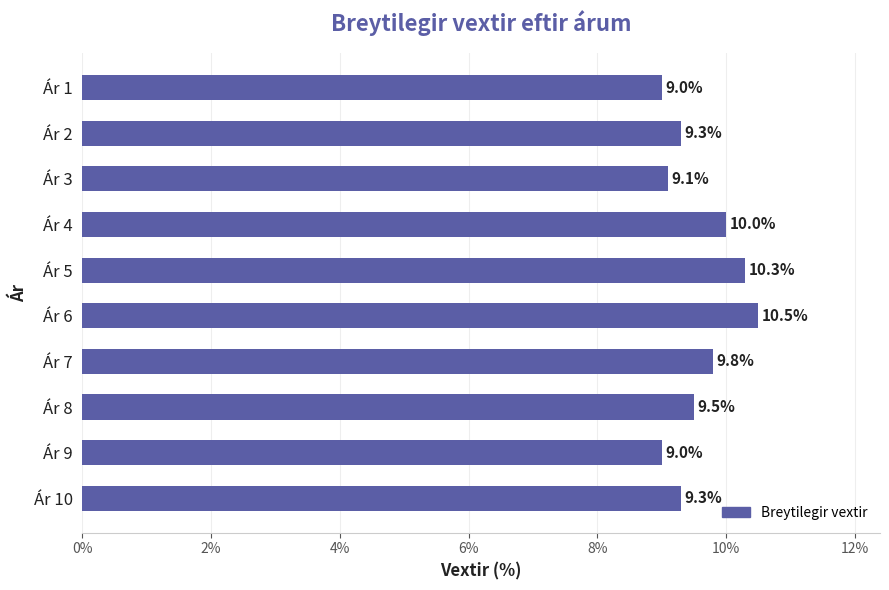

Does the chart contain any negative values?

No